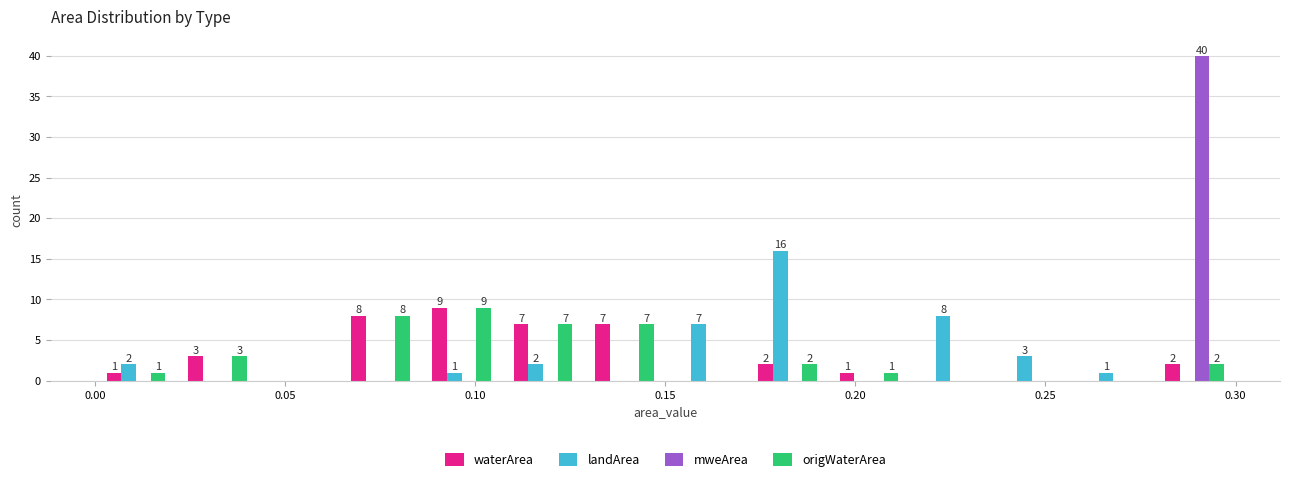

In the landArea series, which range on the x-axis has the tallest bar?

0.170 to 0.195